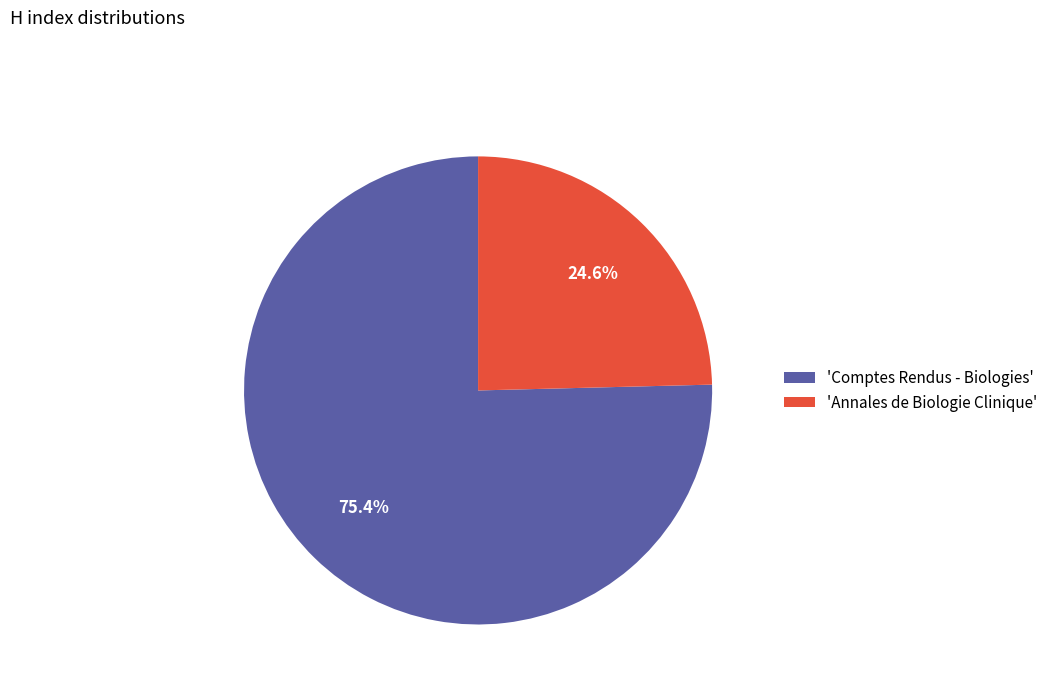

What portion of the pie excludes 'Comptes Rendus - Biologies'?

24.6%